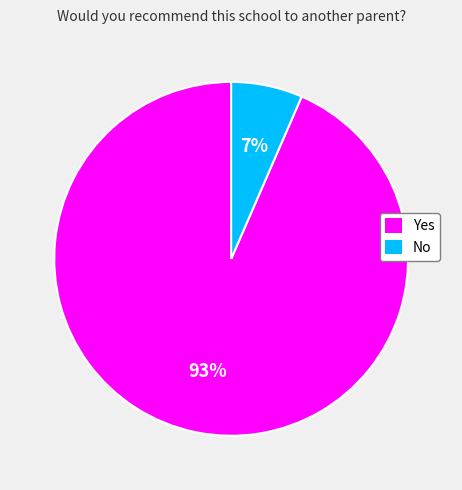

Does No account for over 50% of the chart?

No